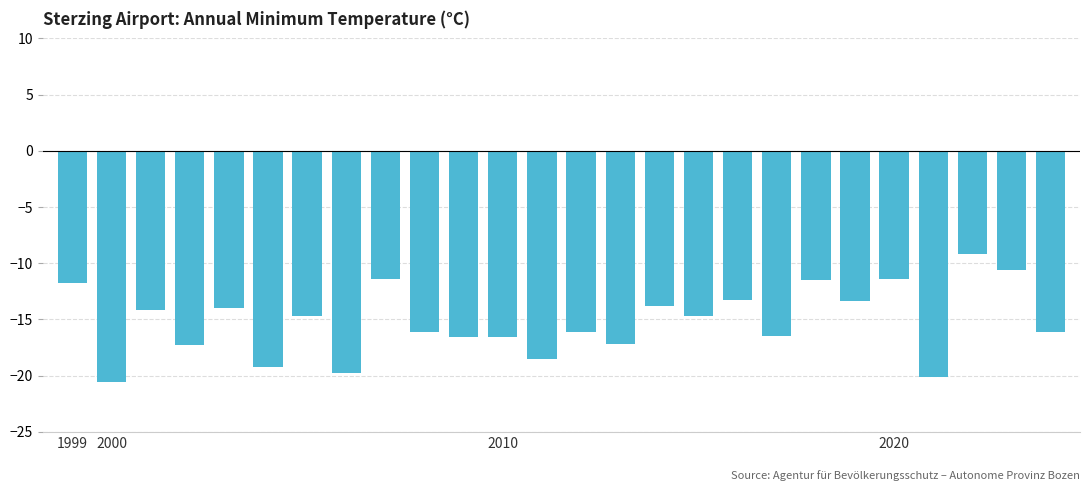

What is the value of the 10th bar from the left?

-16.1